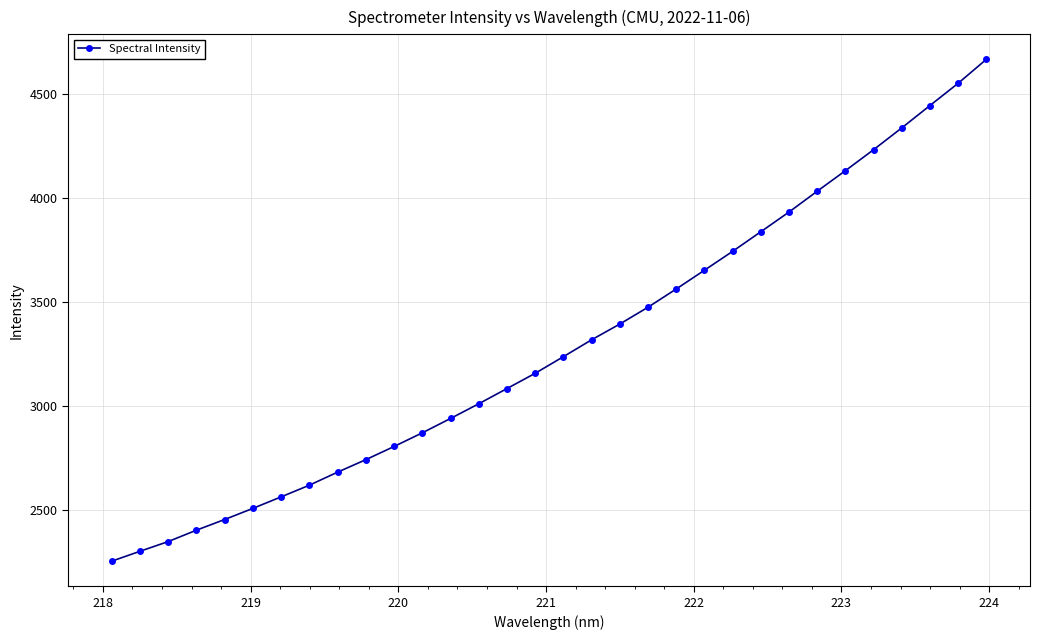

What is the average value?

3291.8